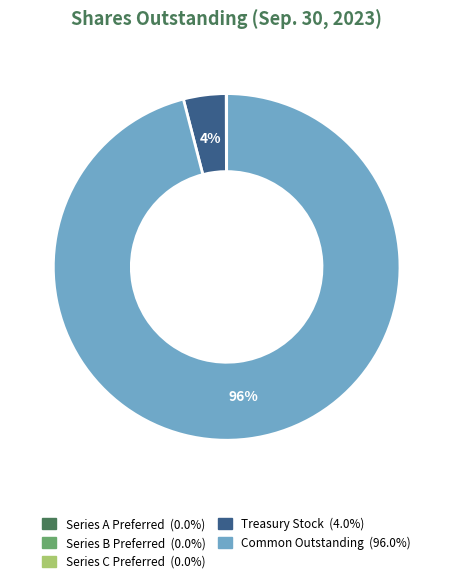

True or false: Treasury Stock accounts for 4% of the total.

True